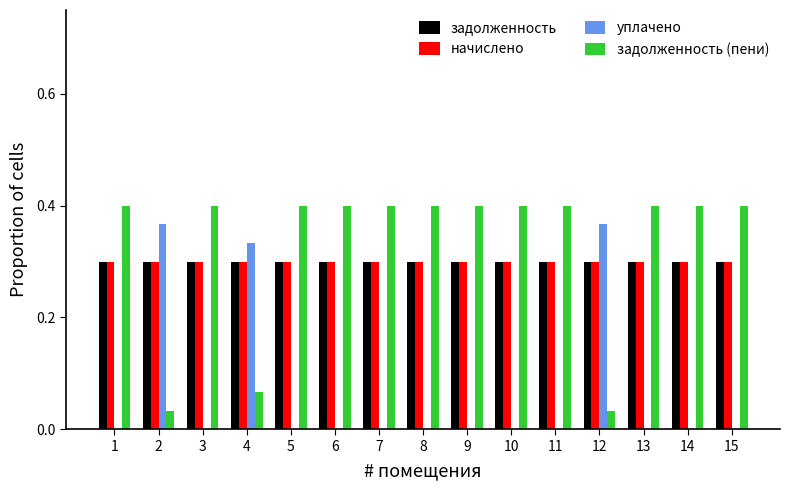

Is it true that задолженность (пени) equals 0.4 at 15?

True